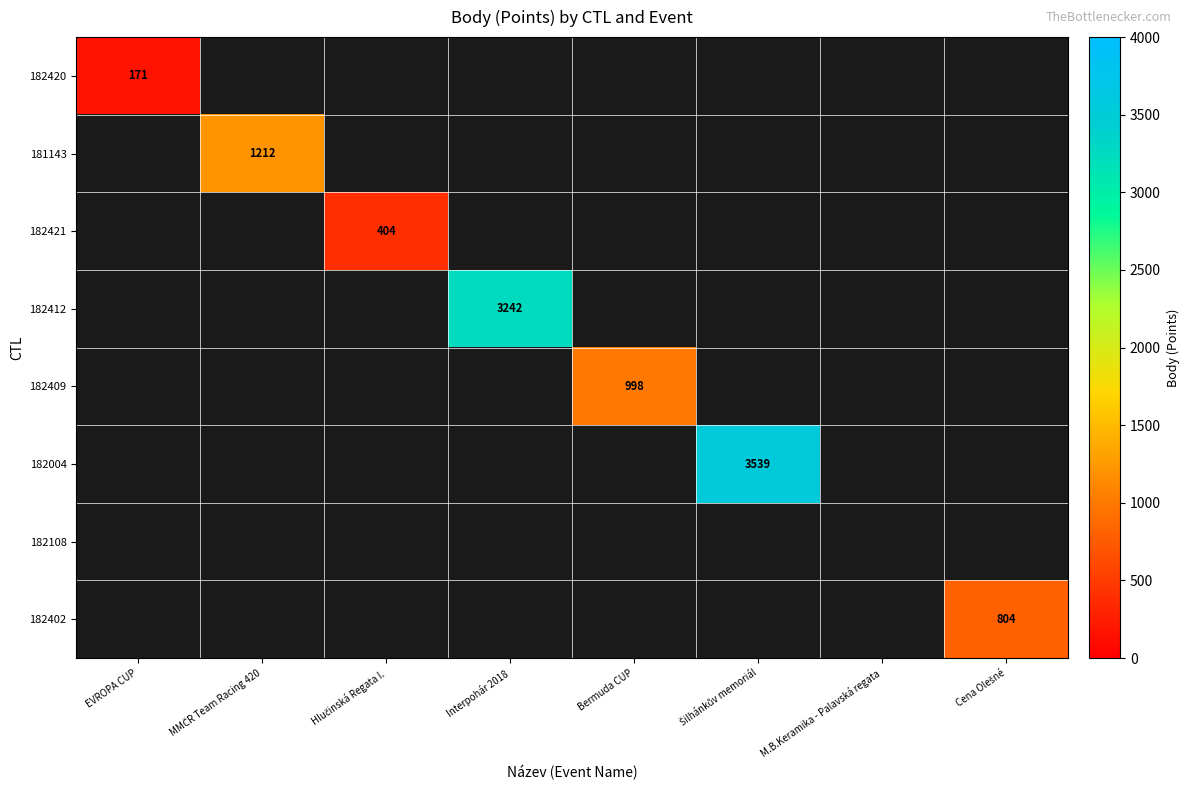

The 182412 series shows 4645 at Interpohár 2018. True or false?

False